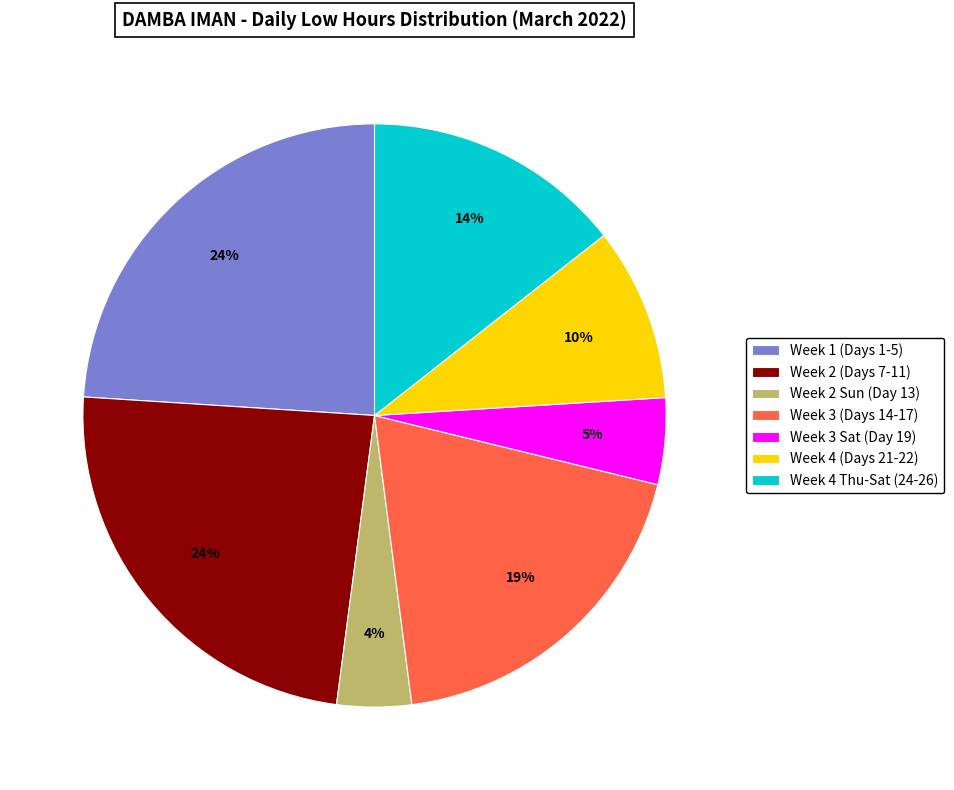

How many segments does this pie chart have?

7